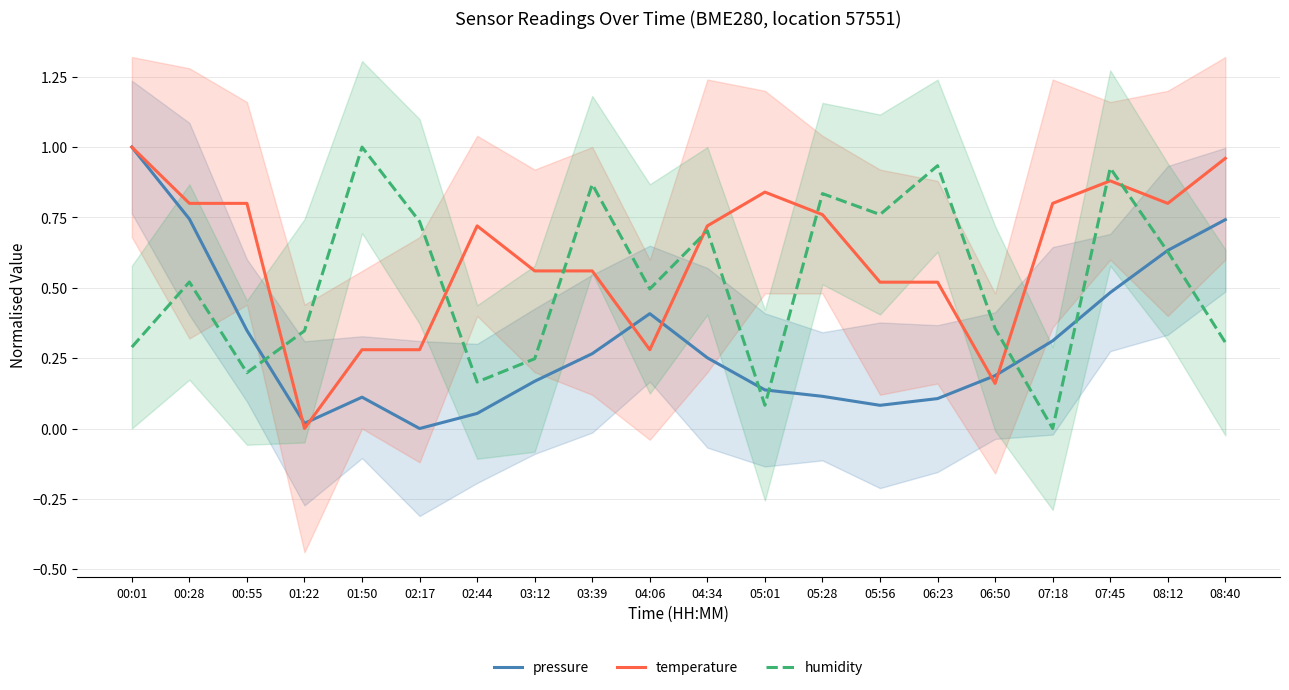

What is the label of the 7th point from the right?

05:56